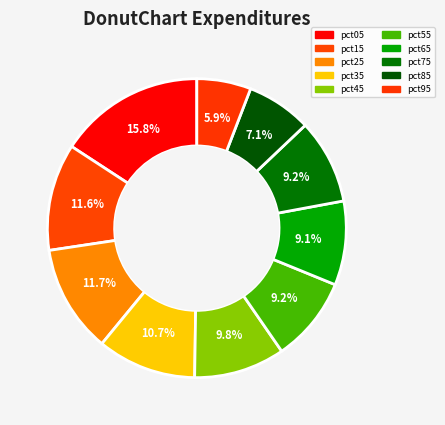

To the nearest percent, what percentage of the pie is pct95?

6%